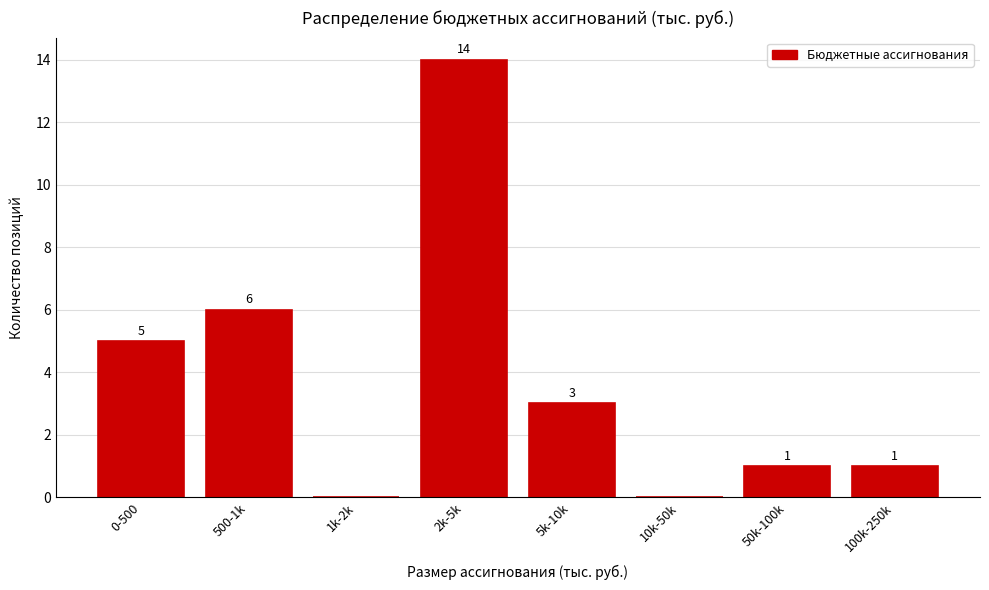

Reading right to left, list all the values displayed in this chart.

100k-250k=1	50k-100k=1	10k-50k=0	5k-10k=3	2k-5k=14	1k-2k=0	500-1k=6	0-500=5